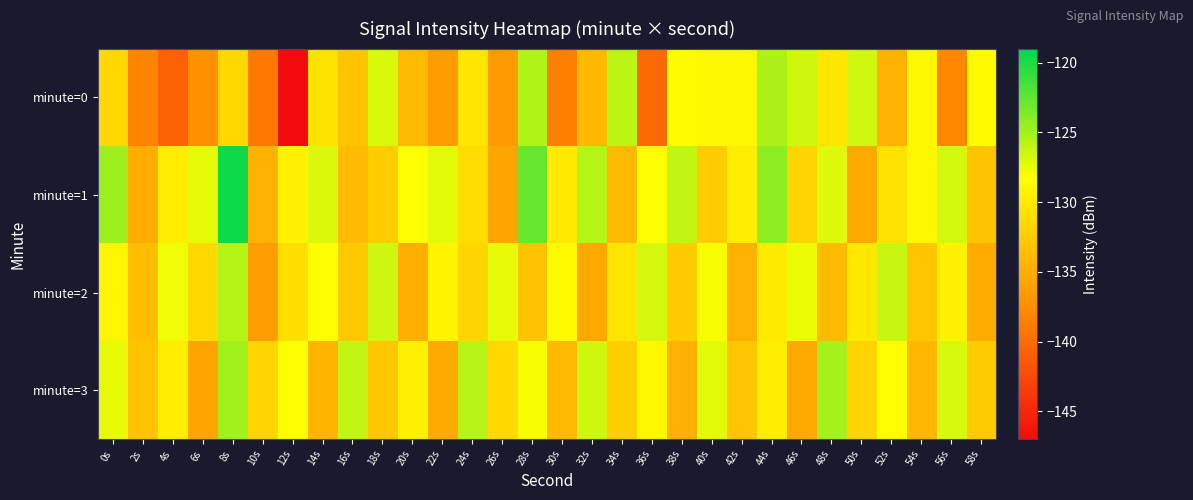

How many series are shown in this chart?

4